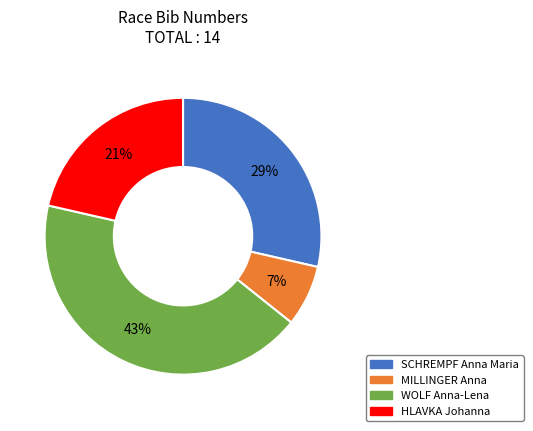

How many segments does this pie chart have?

4